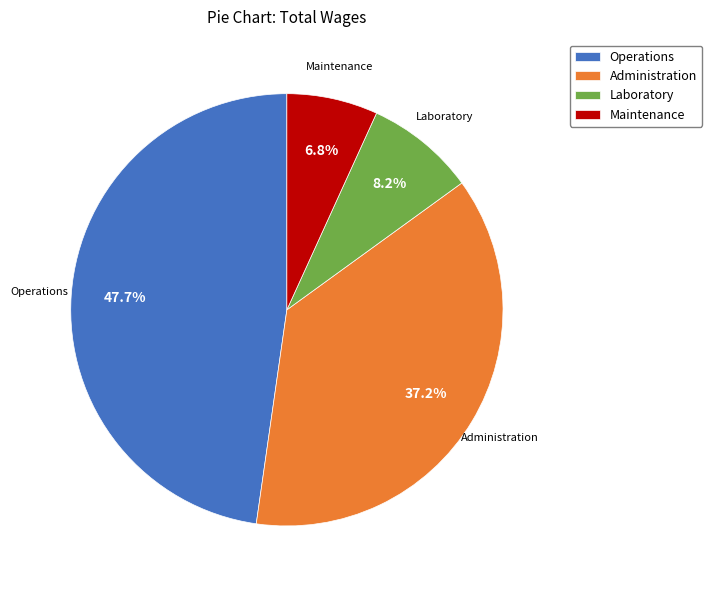

What is the smallest slice in the pie chart?

Maintenance